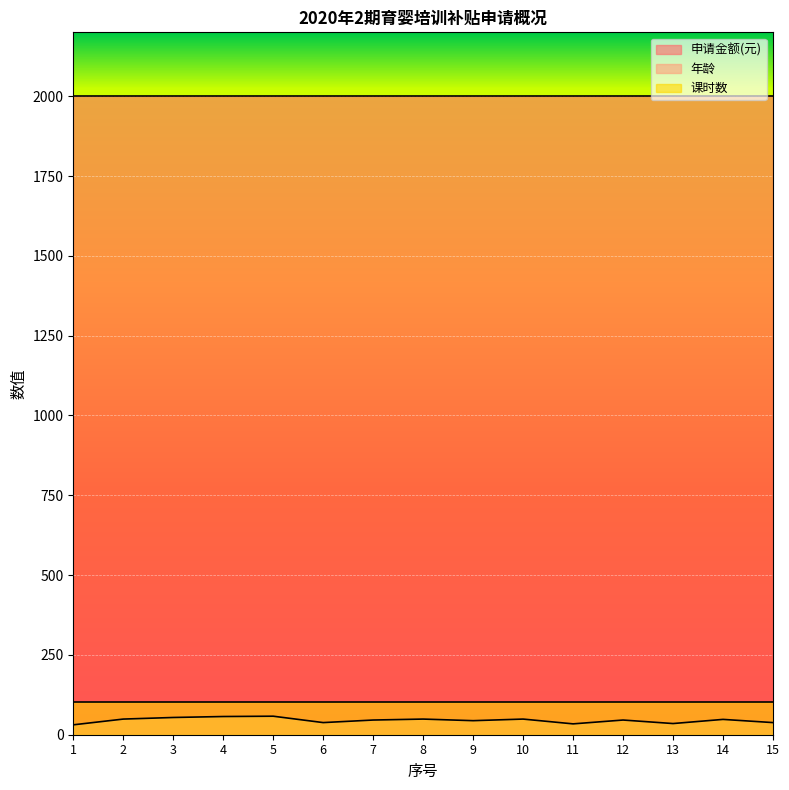

How many values in the 年龄 series exceed 46?

7